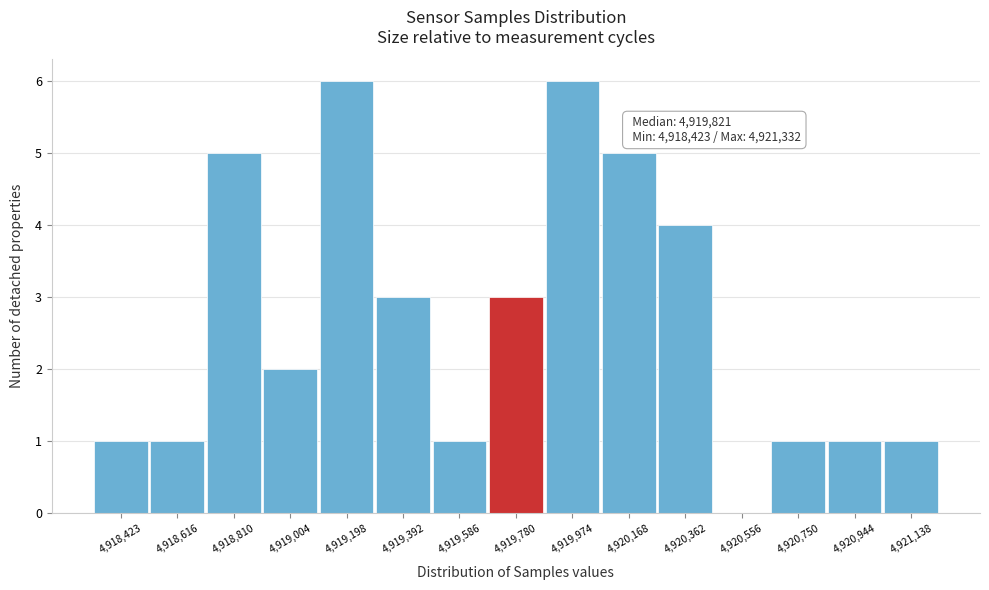

Reading left to right, what are all the values shown in this chart?

4,918,423=1	4,918,616=1	4,918,810=5	4,919,004=2	4,919,198=6	4,919,392=3	4,919,586=1	4,919,780=3	4,919,974=6	4,920,168=5	4,920,362=4	4,920,556=0	4,920,750=1	4,920,944=1	4,921,138=1